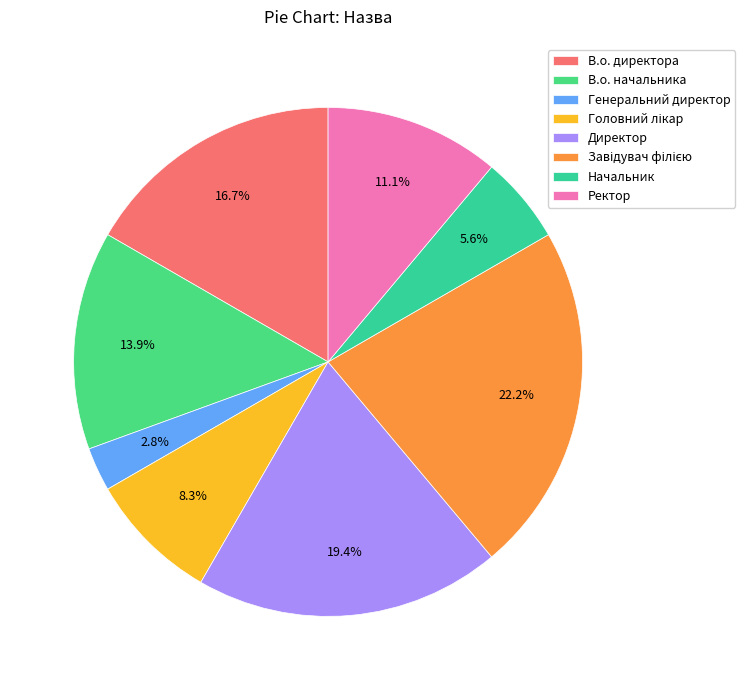

How many slices are in this pie chart?

8